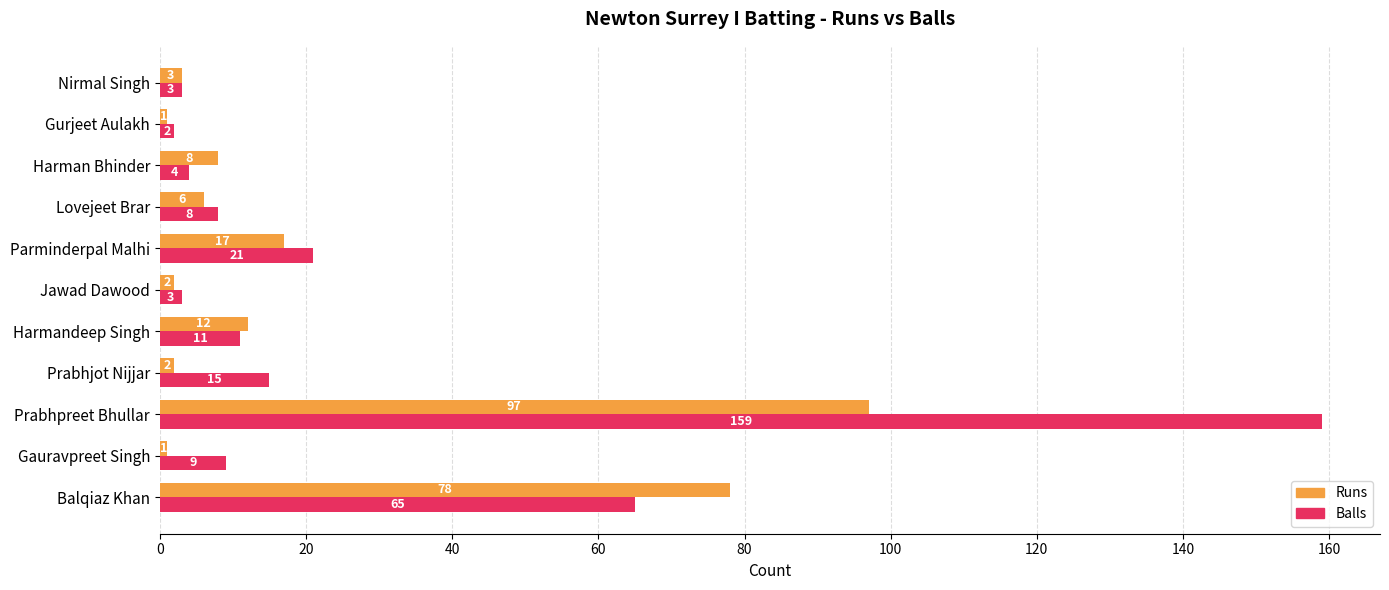

Which series has the largest range (max minus min)?

Balls